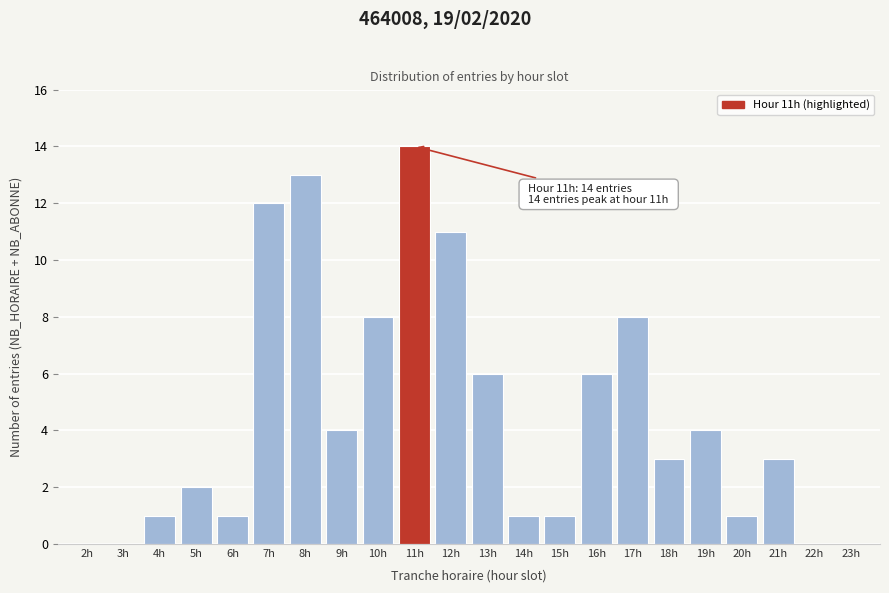

Reading left to right, list all the values displayed in this chart.

2h=0	3h=0	4h=1	5h=2	6h=1	7h=12	8h=13	9h=4	10h=8	11h=14	12h=11	13h=6	14h=1	15h=1	16h=6	17h=8	18h=3	19h=4	20h=1	21h=3	22h=0	23h=0